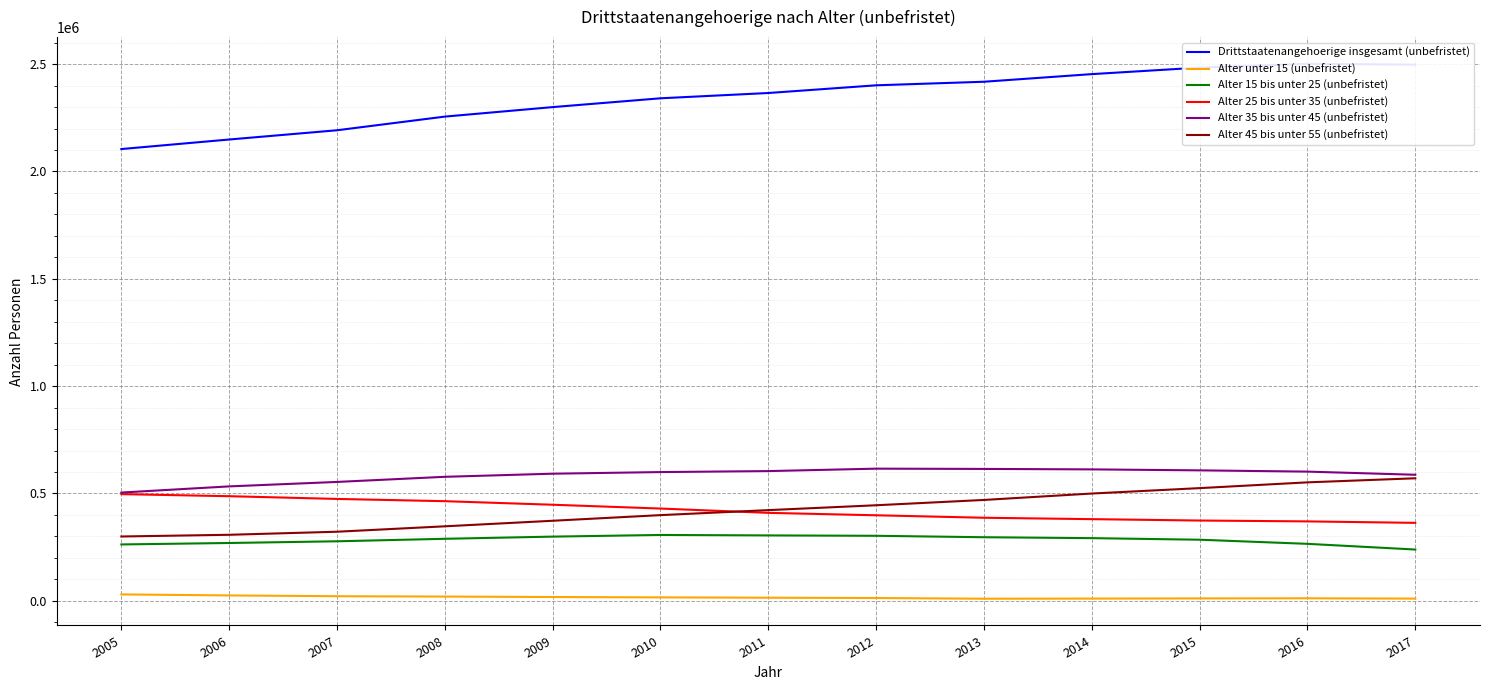

Reading left to right, extract all data points from this chart.

Drittstaatenangehoerige insgesamt (unbefristet): 2104470	2148945	2192000	2255645	2299895	2340935	2365575	2401440	2418030	2453565	2483970	2501390	2497635
Alter unter 15 (unbefristet): 29670	24965	21265	19655	17530	15840	14270	12925	9620	10230	11105	11630	10180
Alter 15 bis unter 25 (unbefristet): 262480	269225	277155	288800	298935	306660	304510	302755	296095	291840	284510	265280	238770
Alter 25 bis unter 35 (unbefristet): 496845	487245	474495	464010	447465	429700	409625	398315	386810	380325	373855	369865	363025
Alter 35 bis unter 45 (unbefristet): 504225	532910	553705	577575	592080	599635	604200	615545	614300	612145	607620	601730	587145
Alter 45 bis unter 55 (unbefristet): 299510	307480	321705	346950	372790	399075	422385	445050	469765	499670	524860	551725	570690